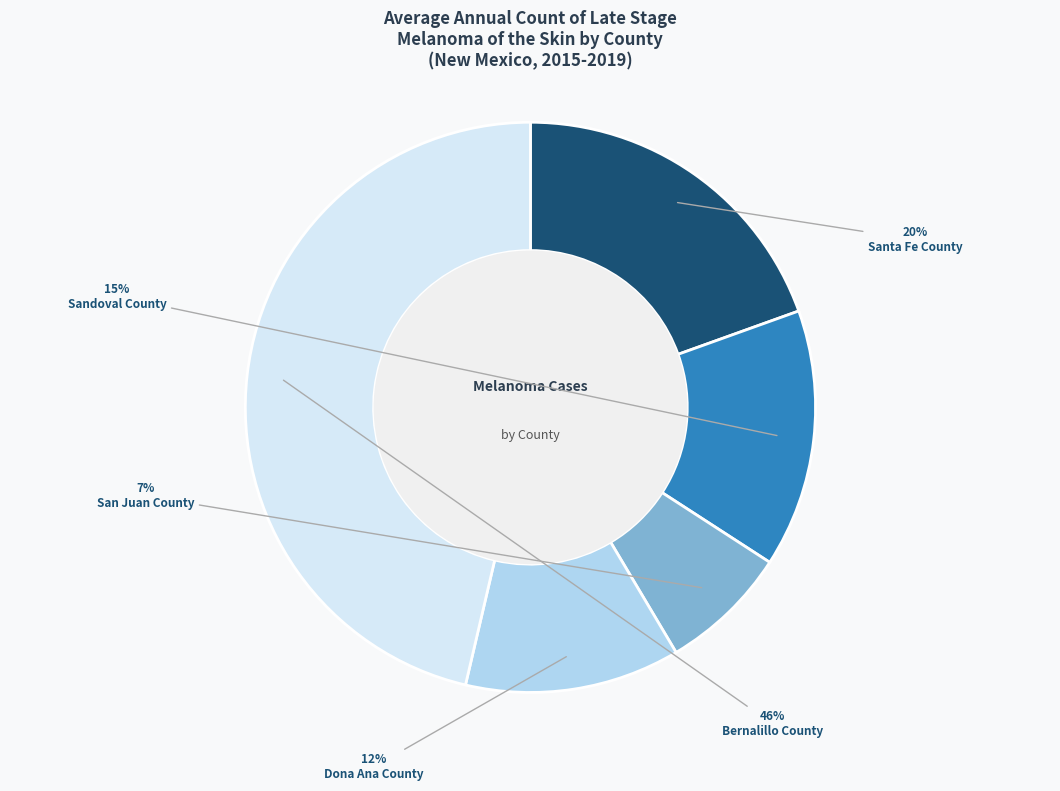

How many slices are in this pie chart?

5